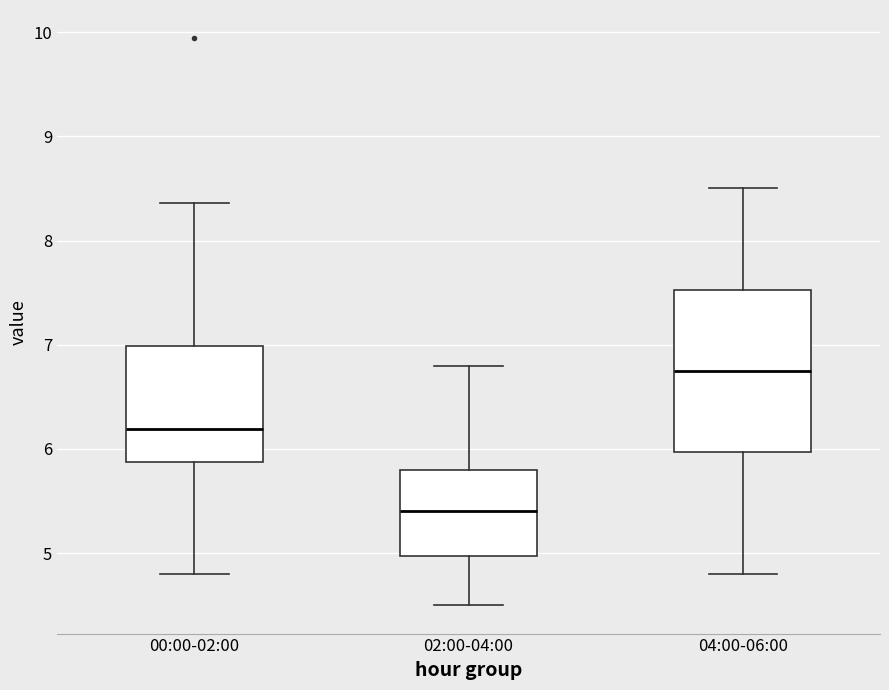

Where does the lower whisker of the box for 00:00-02:00 end on the y-axis? The values are not printed on the chart, so give them approximately, as read against the axis.

4.8